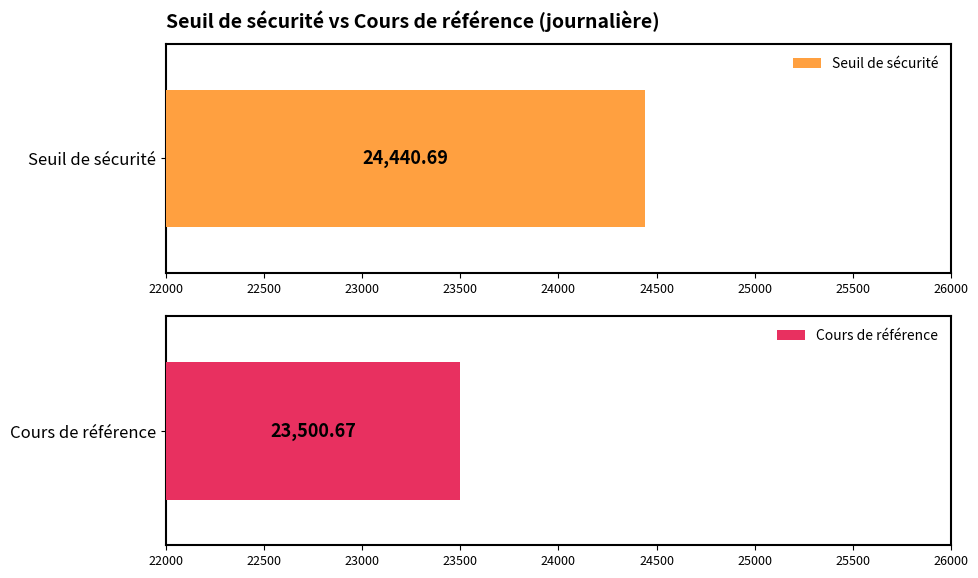

Rank the series at 2025-06-13 from lowest to highest value.

Cours de référence, Seuil de sécurité